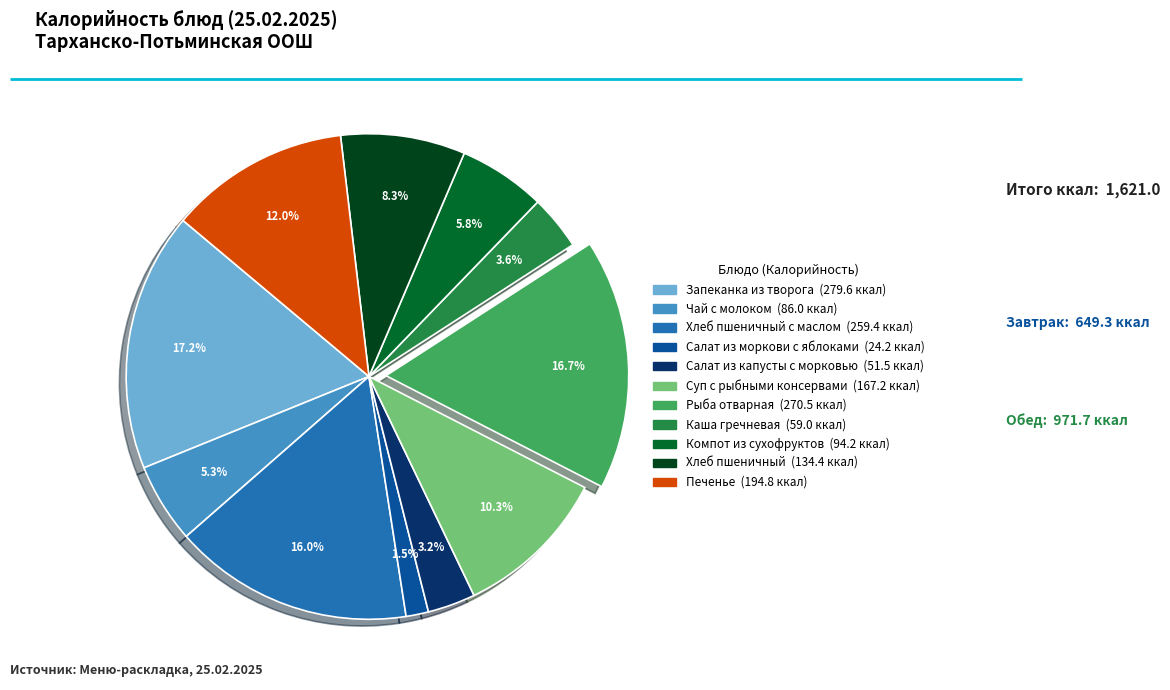

Does any single category account for the majority?

No